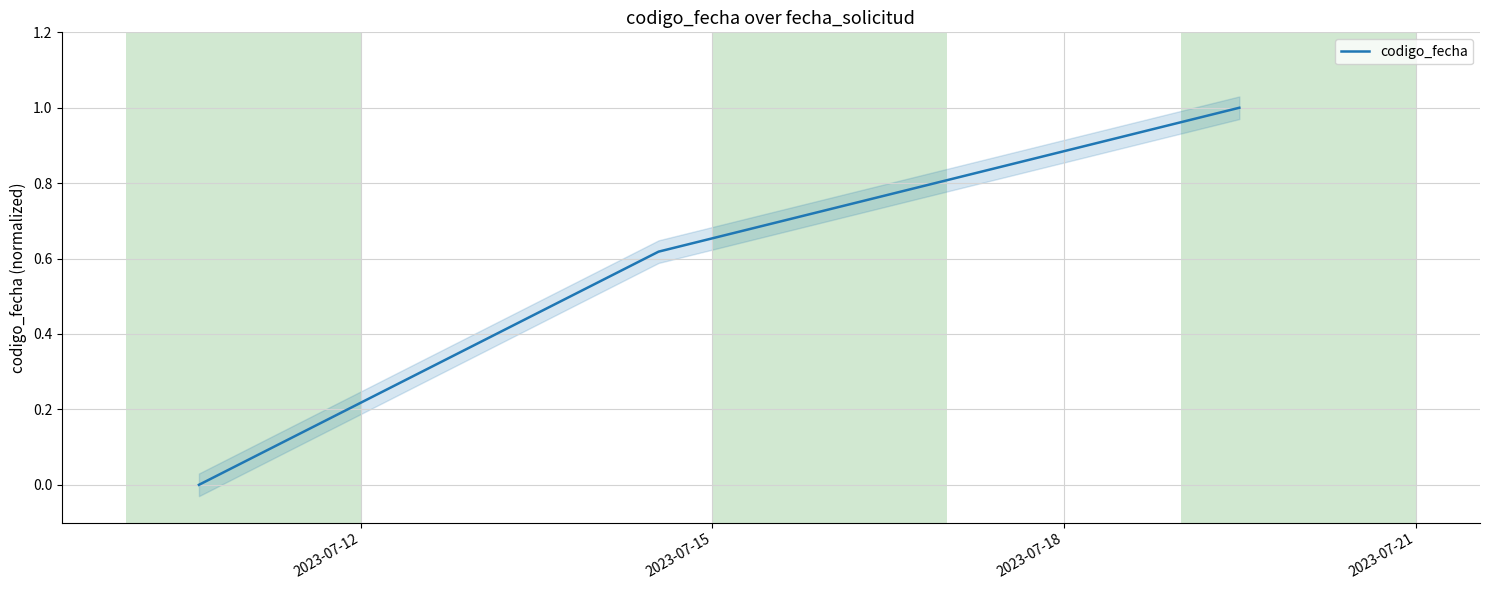

Does the chart have visible grid lines?

Yes